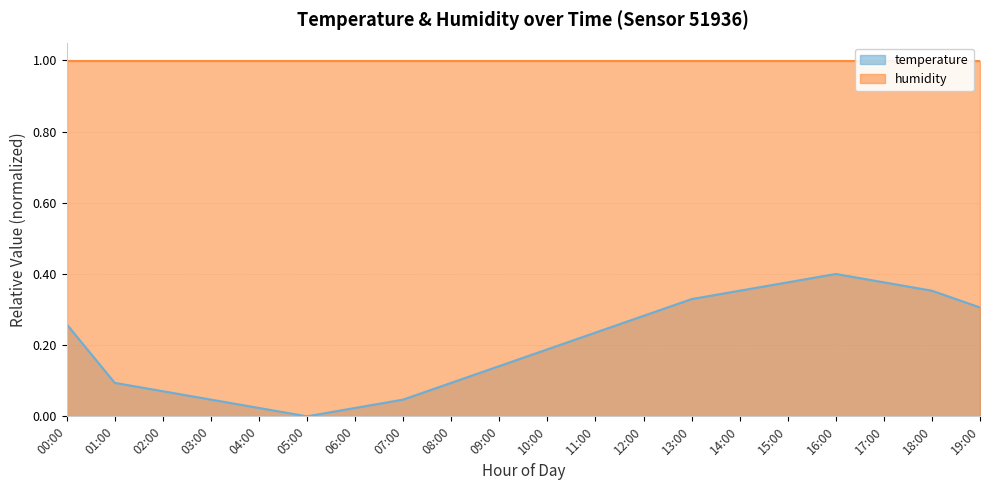

What is the label of the 10th point from the left?

09:00